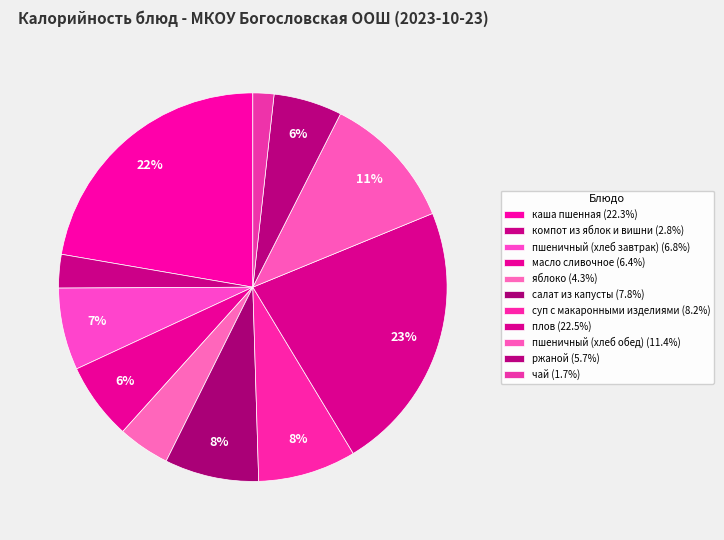

How many segments does this pie chart have?

11